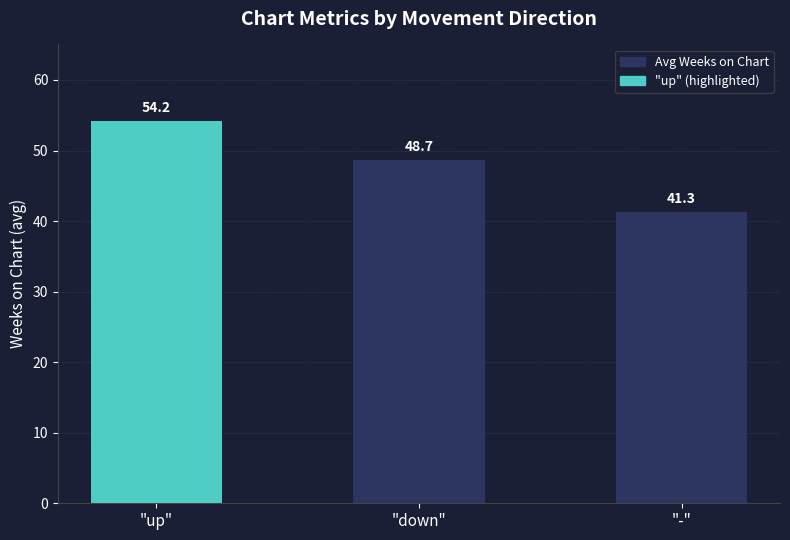

Reading right to left, list all the values displayed in this chart.

41.3	48.7	54.2